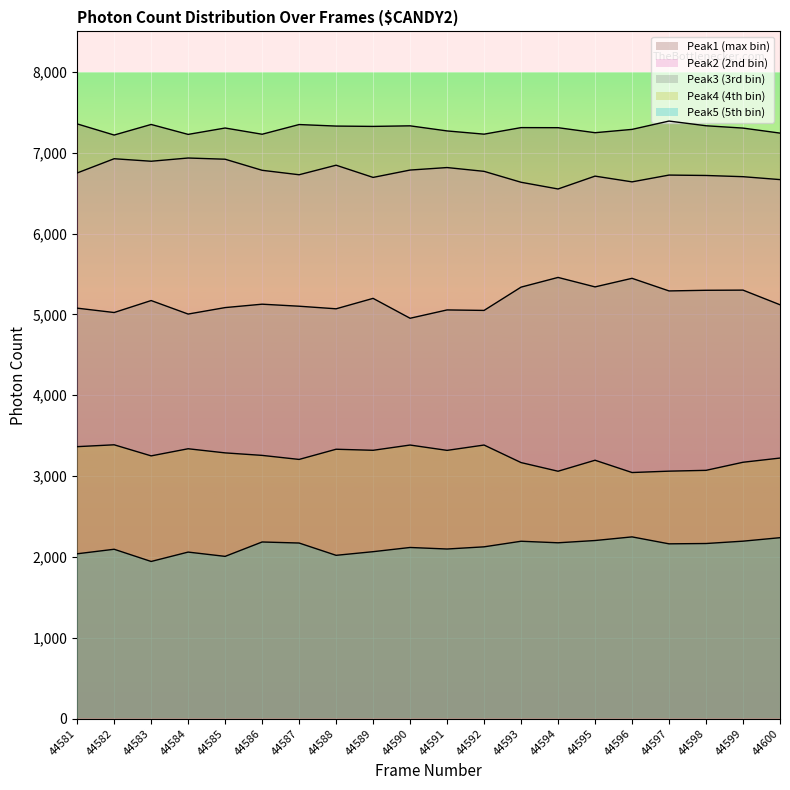

How many lines are shown in the chart?

5